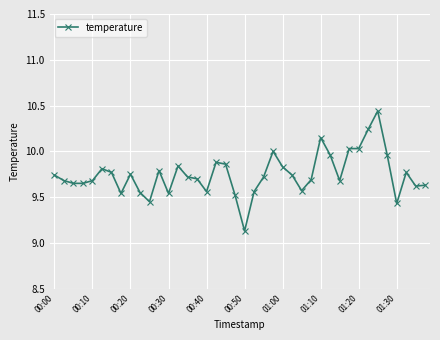

What is the difference between the maximum and minimum values?

1.3